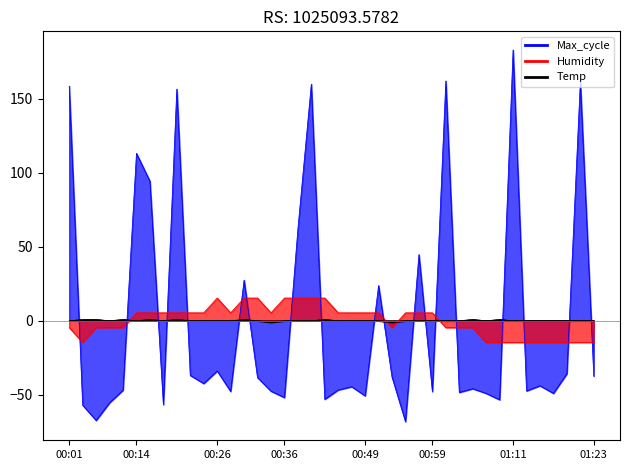

How many values in the Max_cycle series exceed -44?

19